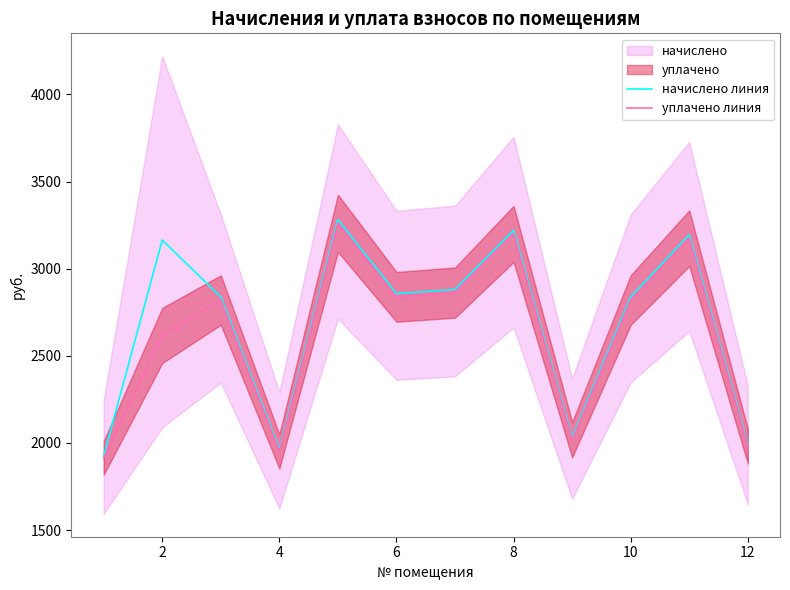

True or false: уплачено линия has more than 1 interior local peaks.

True